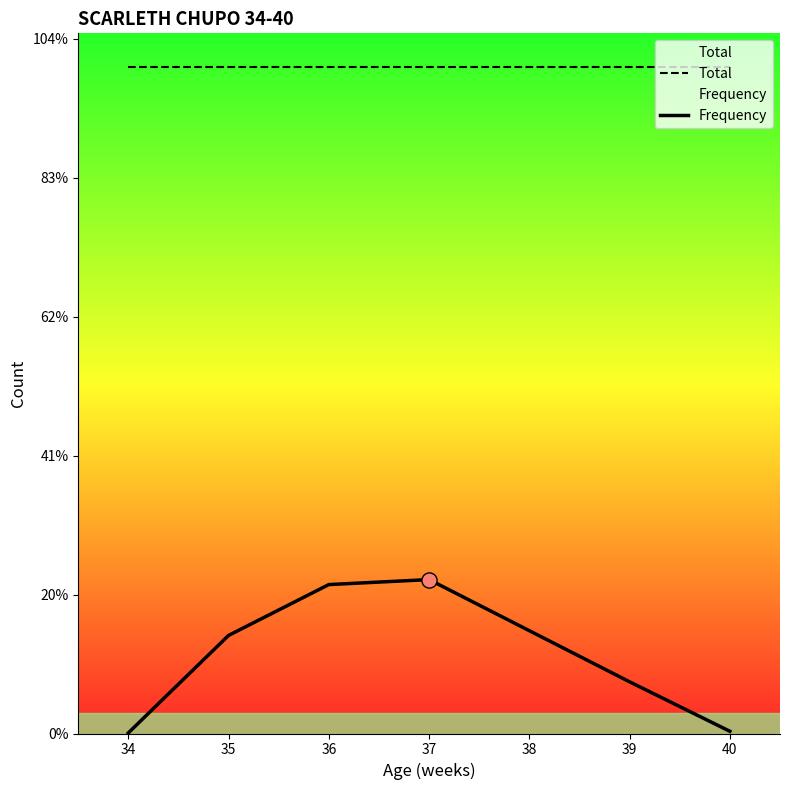

What is the total value across all series at 35?

2753